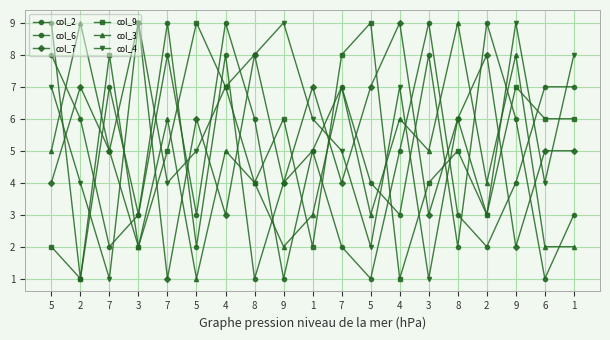

Is it true that col_6 equals 3 at 7?

False